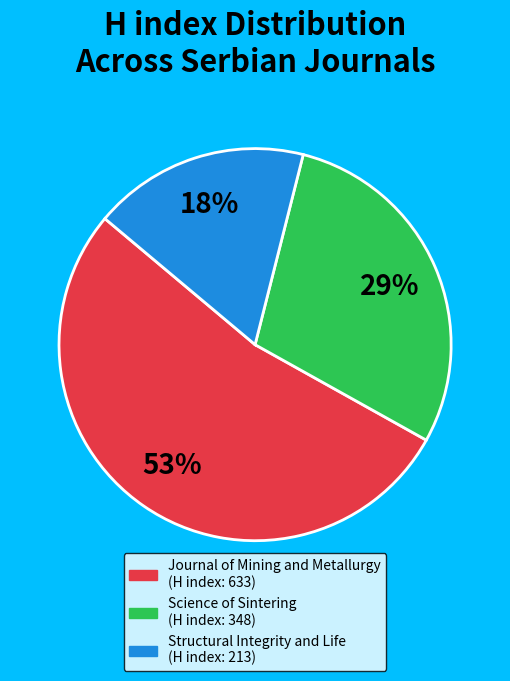

Rank the categories by value from highest to lowest.

Journal of Mining and Metallurgy, Science of Sintering, Structural Integrity and Life